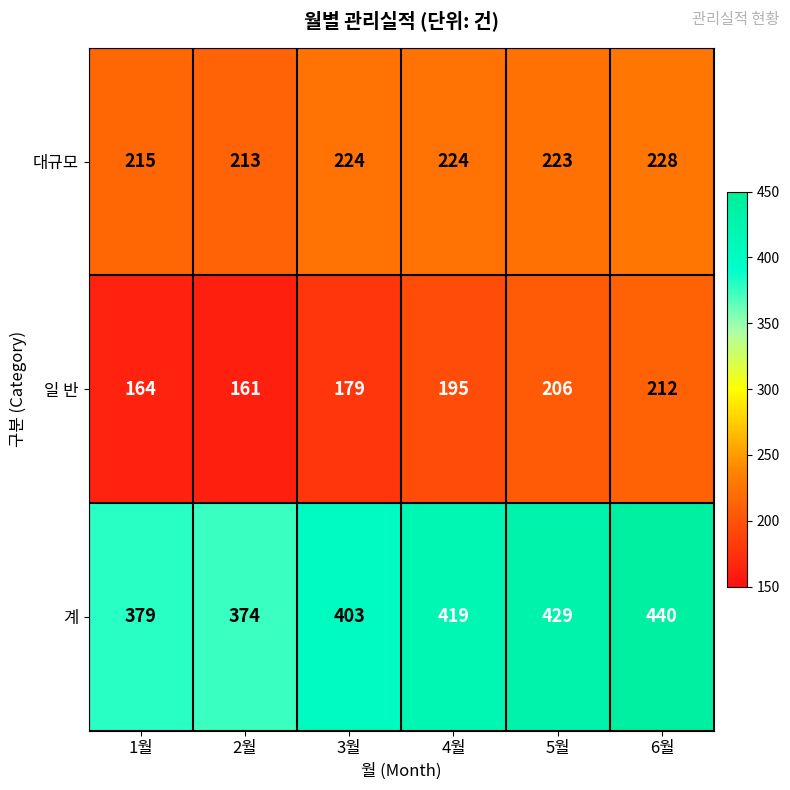

Where is 대규모 nearest to the value 220?

5월